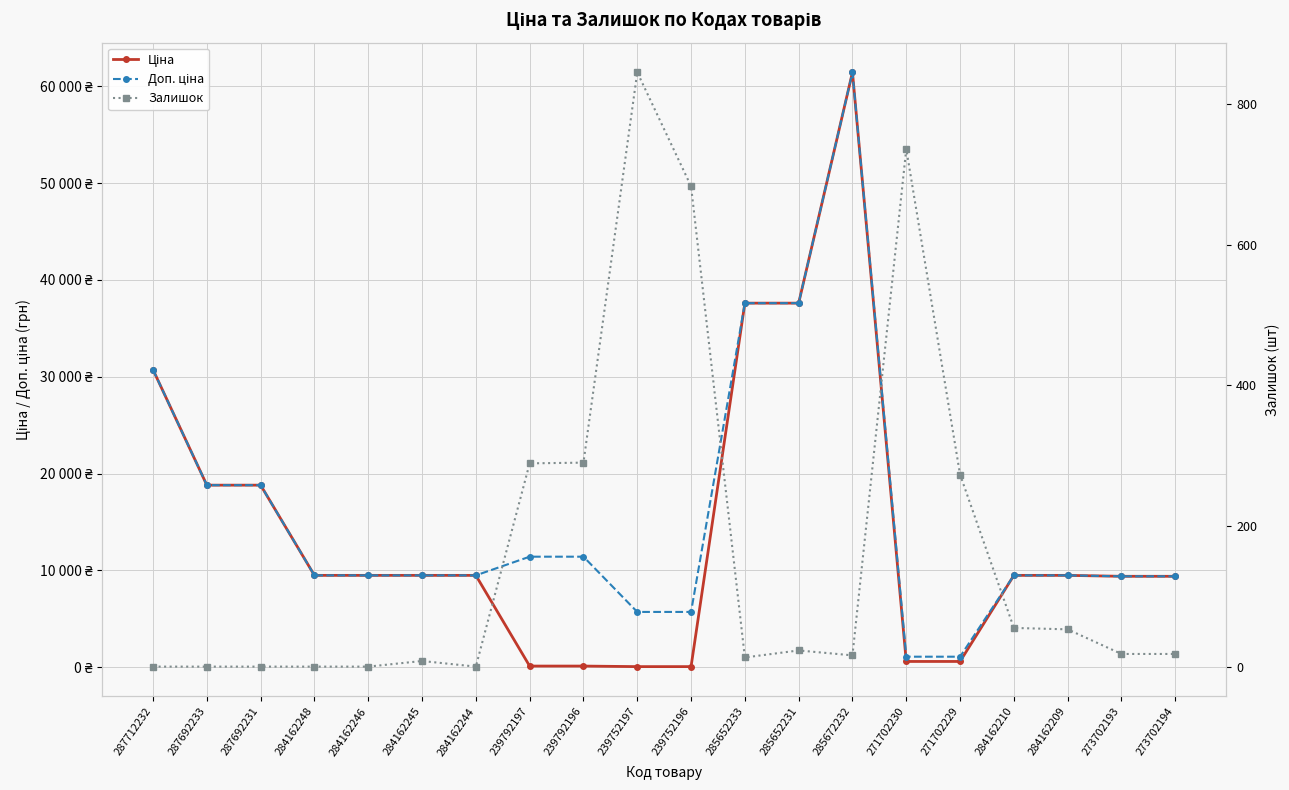

How many intersections are there between Залишок and Ціна?

4